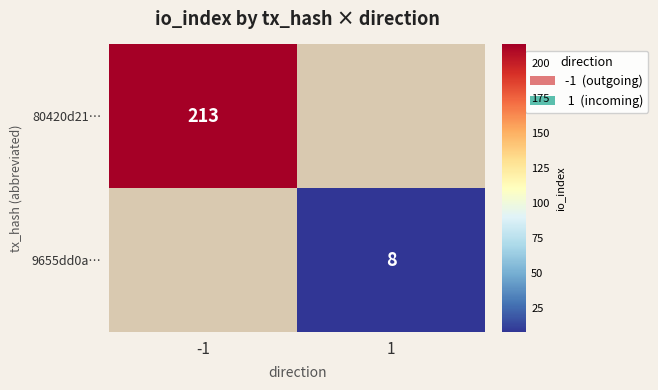

The value of 9655dd0a… at 1 is 2. True or false?

False